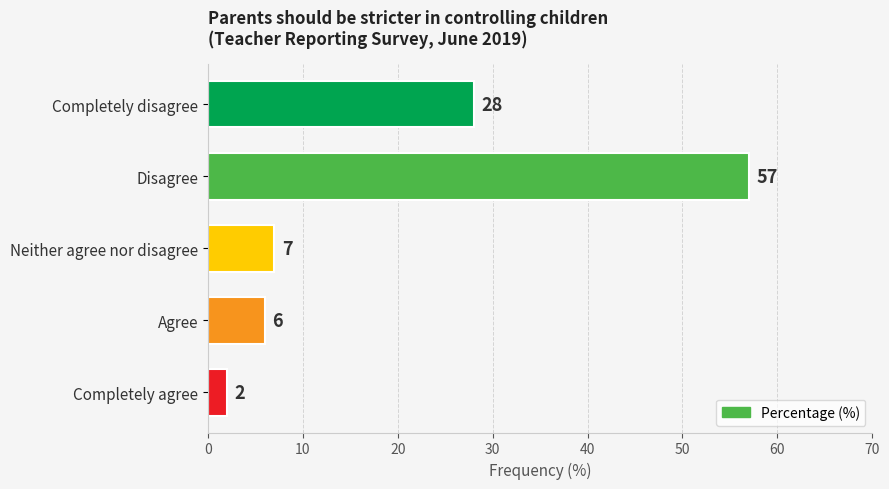

What is the sum of all values?

100